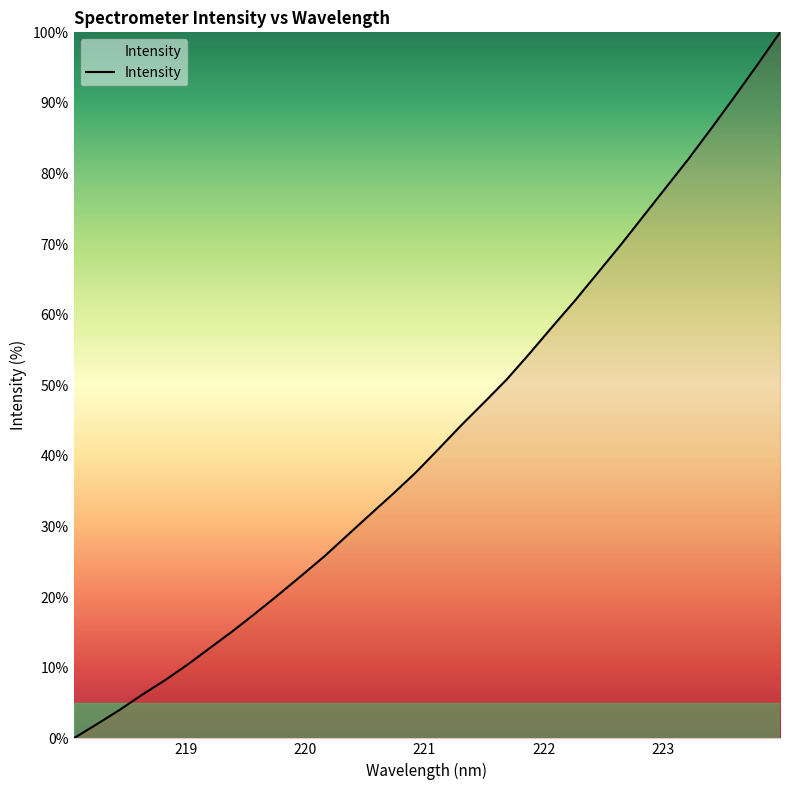

What is the greatest value displayed?

100.0